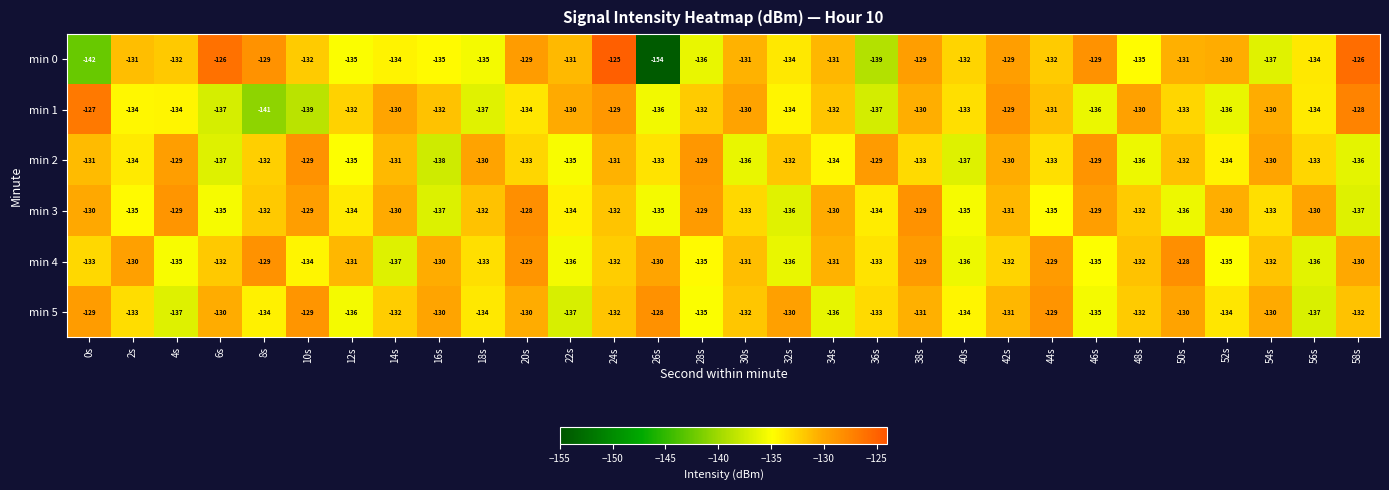

What is the difference between the highest and lowest values at 4s?

8